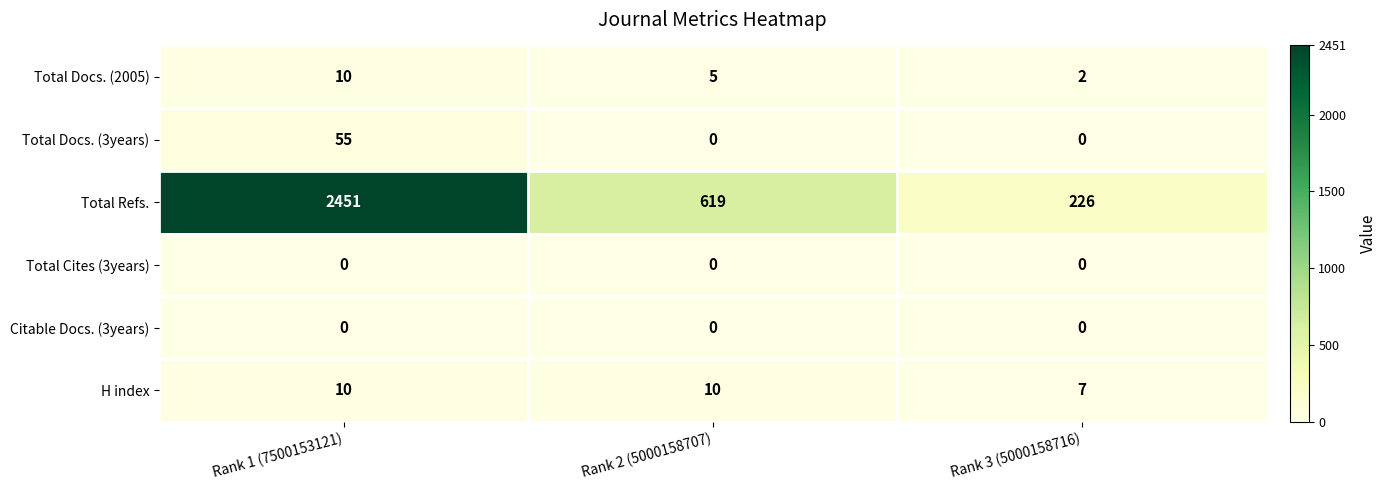

What is the greatest value displayed?

2451